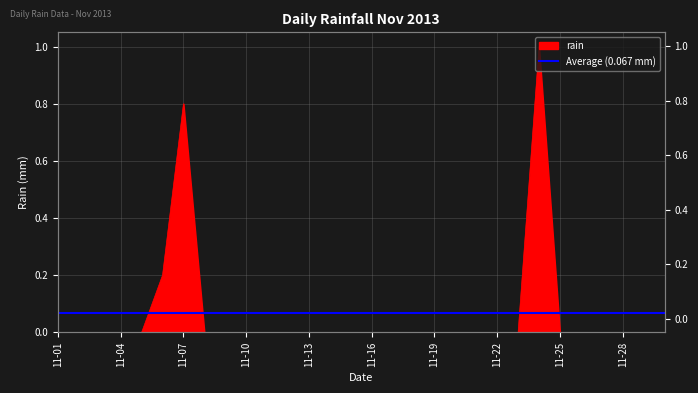

How many lines are shown in the chart?

1